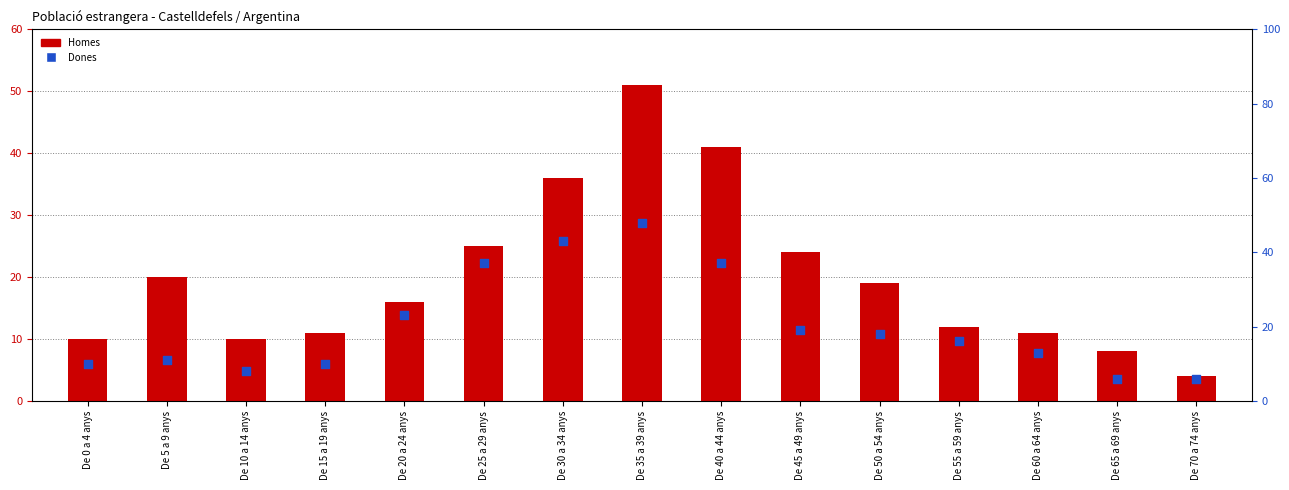

Which series reaches the minimum Y coordinate?

Homes